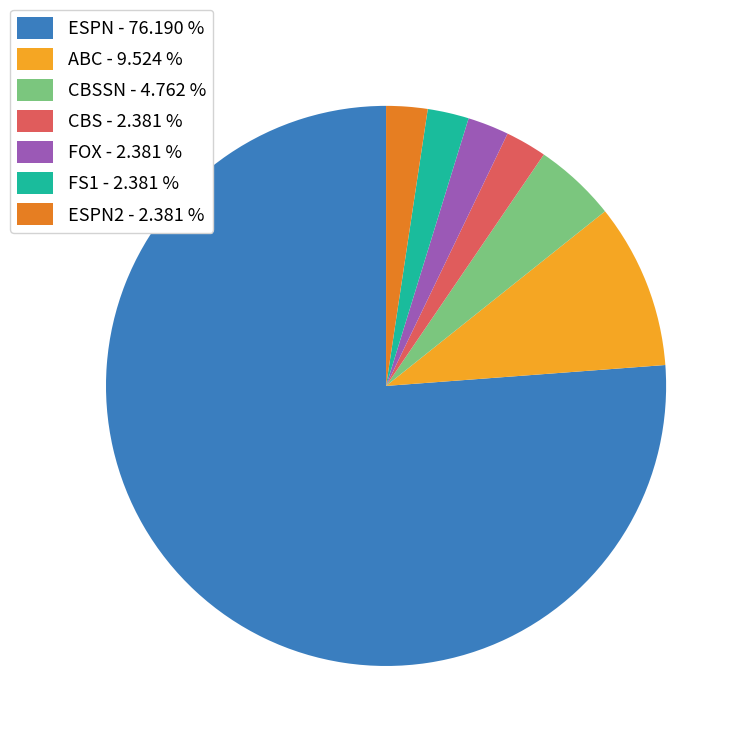

Does any single category account for the majority?

Yes